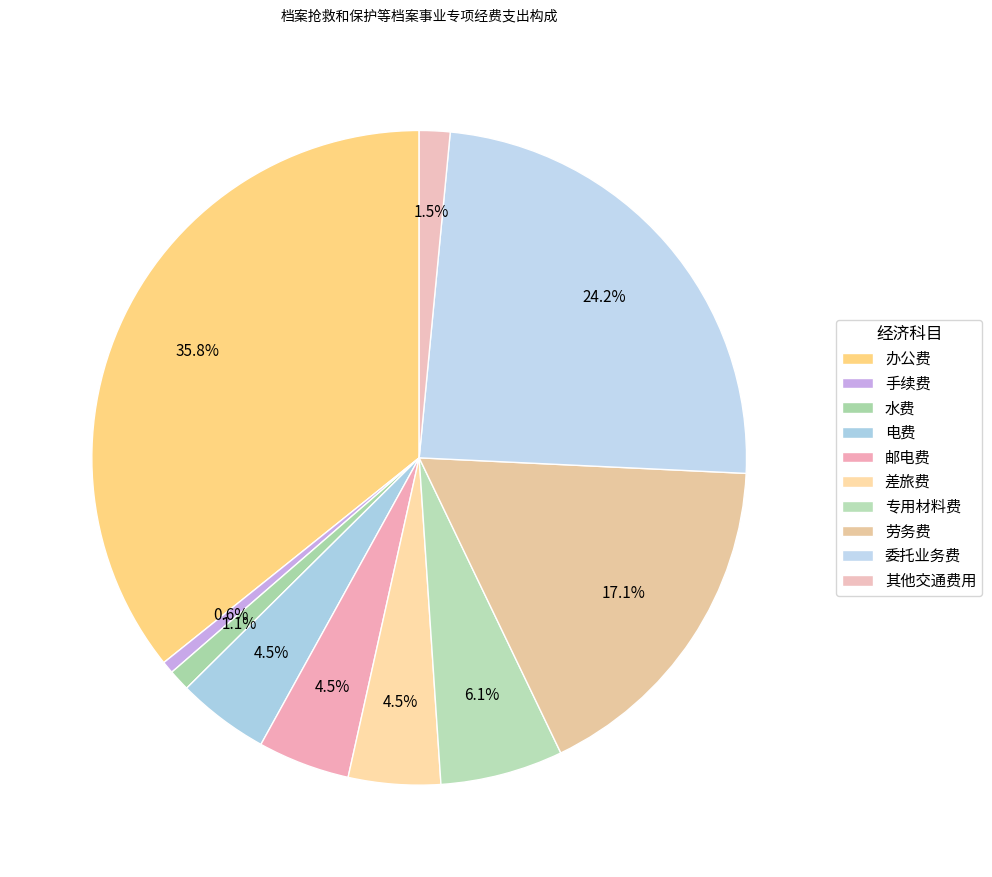

What is the smallest slice in the pie chart?

手续费